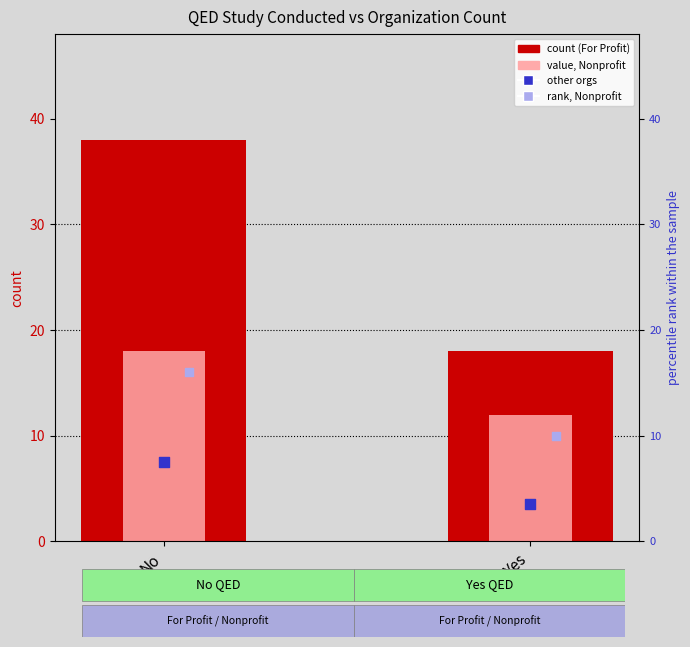

Which series has the widest spread of Y values?

For Profit